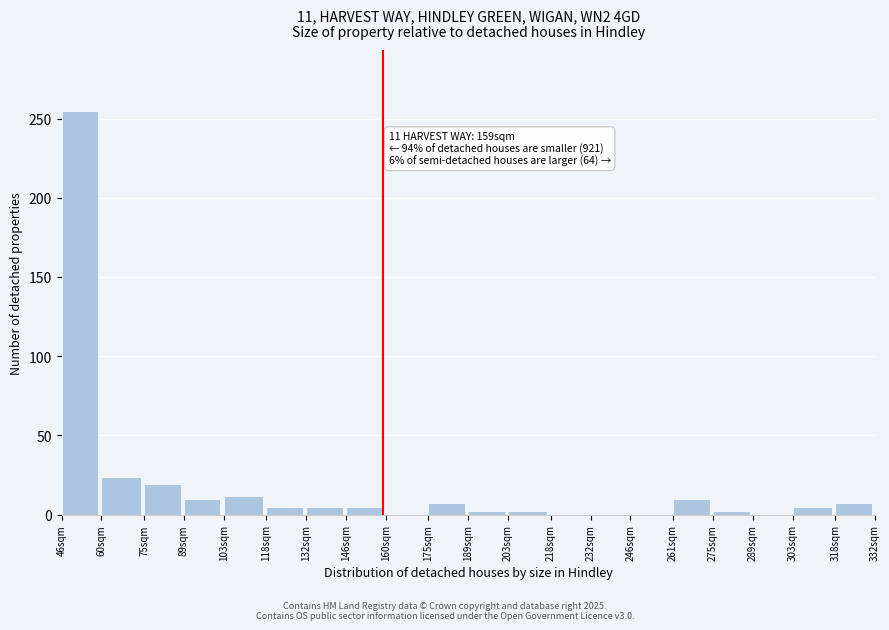

Reading left to right, what are all the values shown in this chart?

46sqm=255.0	60sqm=23.8	75sqm=19.1	89sqm=9.5	103sqm=11.9	118sqm=4.8	132sqm=4.8	146sqm=4.8	160sqm=0.0	175sqm=7.1	189sqm=2.4	203sqm=2.4	218sqm=0.0	232sqm=0.0	246sqm=0.0	261sqm=9.5	275sqm=2.4	289sqm=0.0	303sqm=4.8	318sqm=7.1